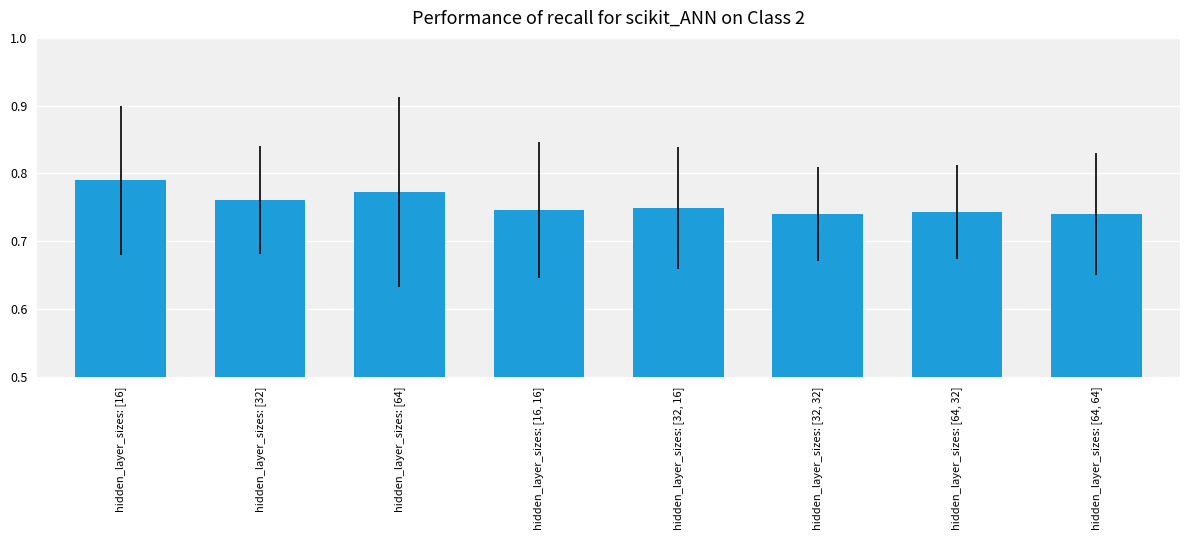

At which category does the chart reach its peak across all series?

hidden_layer_sizes: [16]